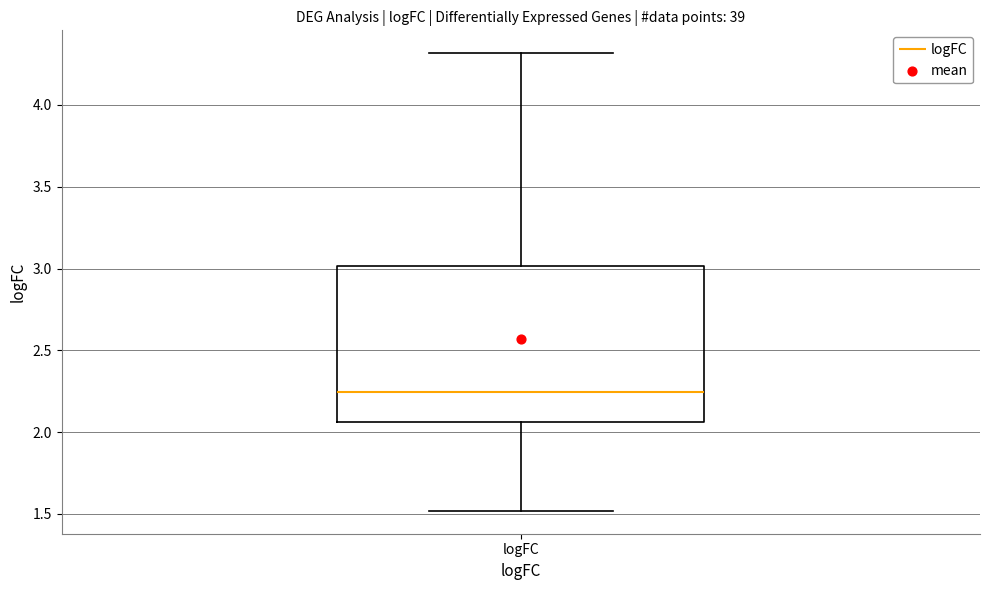

Read this box plot against the y-axis: the position of the median line, the range covered by the box, and the ends of both whiskers. The values are not printed on the chart, so give them approximately, as read against the axis.

median 2.25, box 2.05 to 3.00, whiskers 1.50 to 4.30